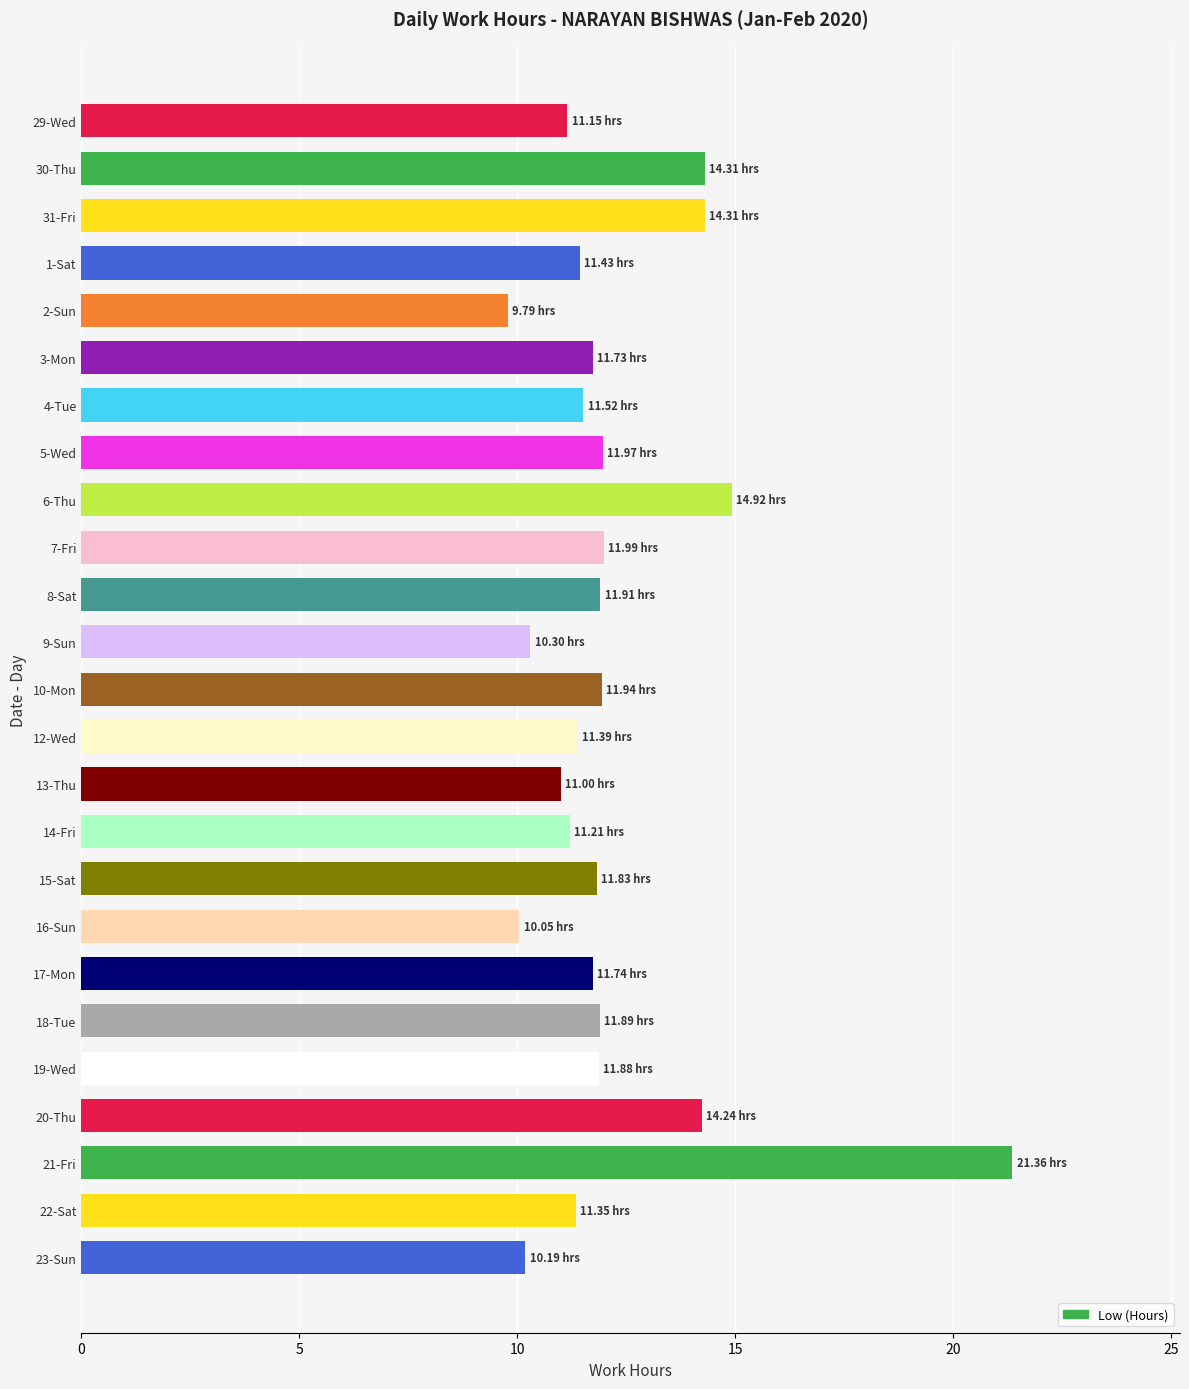

What is the difference between the second highest and second lowest values?

4.9